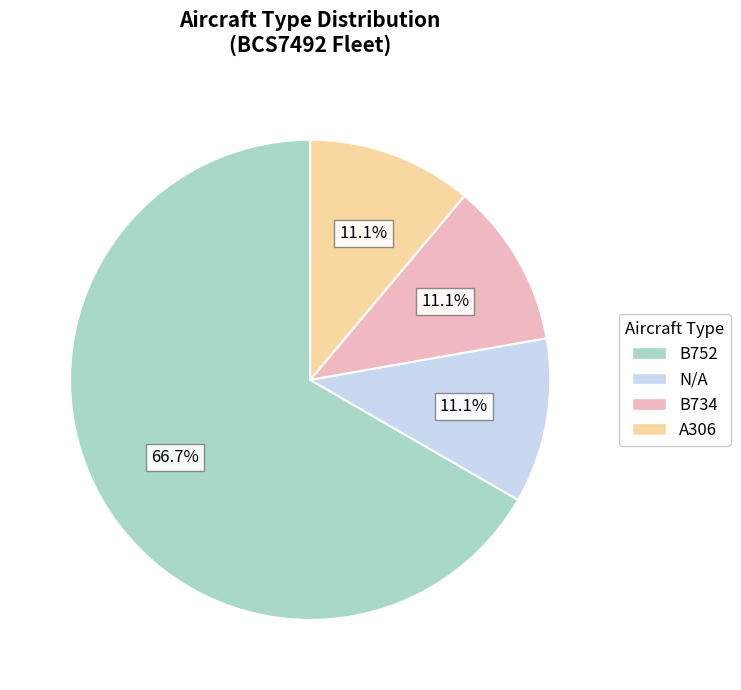

To the nearest percent, what portion does B752 represent?

67%